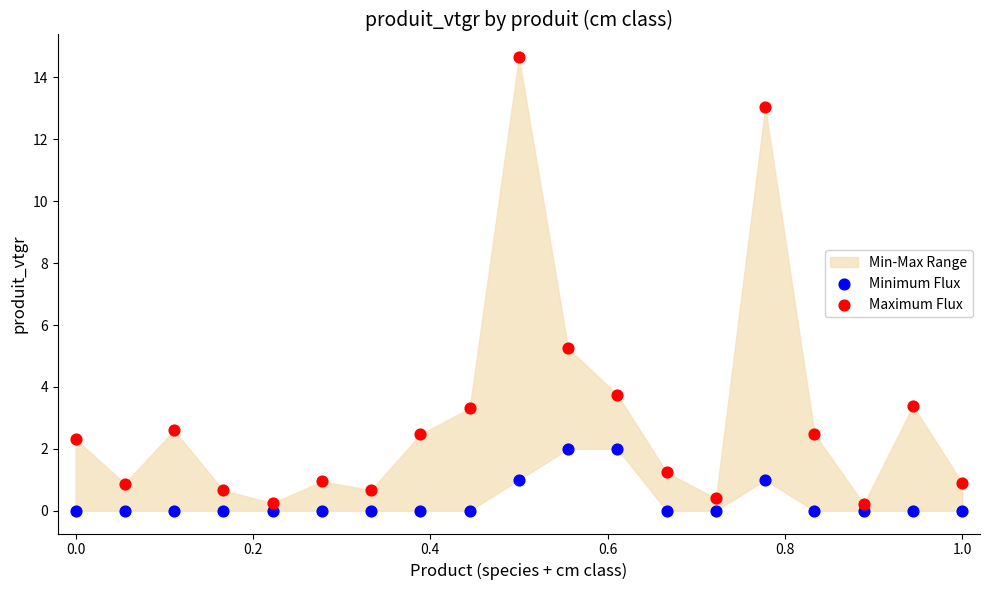

Across all data points, what is the range of X values (max minus min)?

1.0